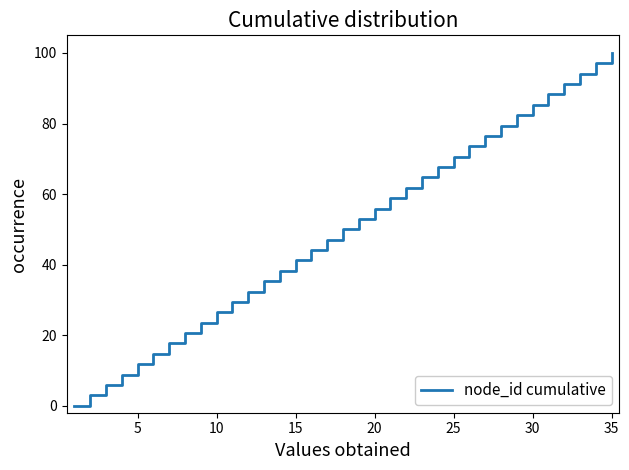

Is it true that the value at 20 is 28.8?

False